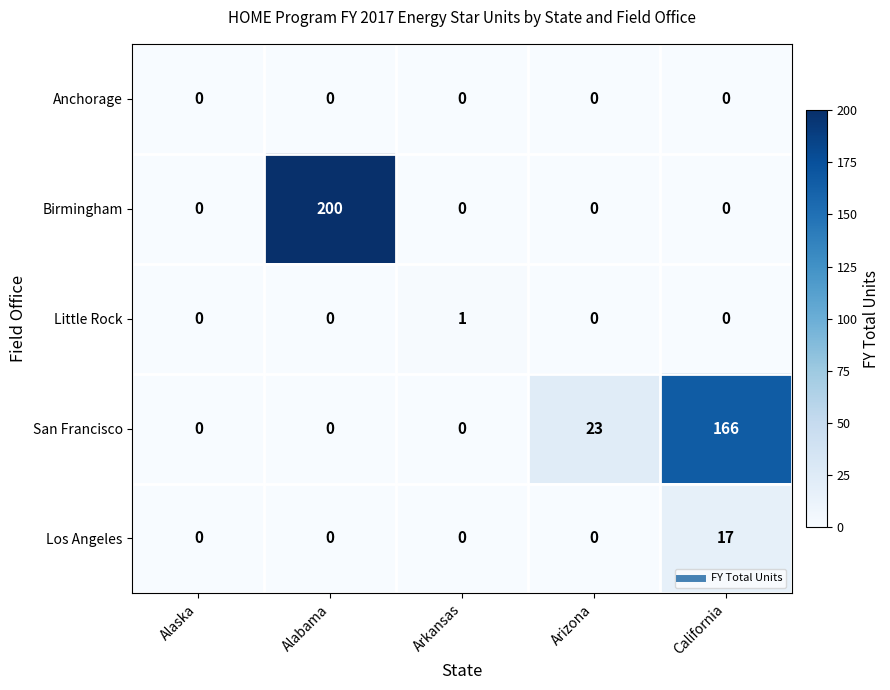

The value of Little Rock at California is 0. True or false?

True